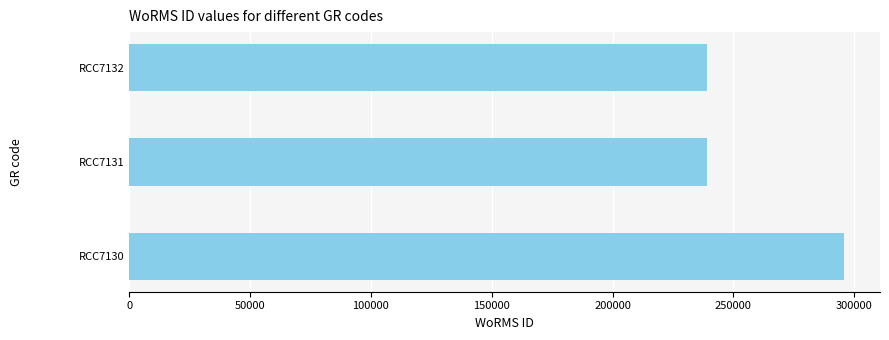

What is the change in value from RCC7130 to RCC7131?

-56663